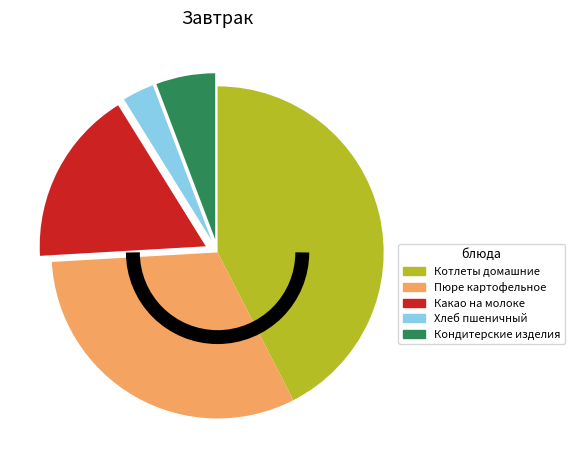

True or false: Хлеб пшеничный accounts for 3% of the total.

True